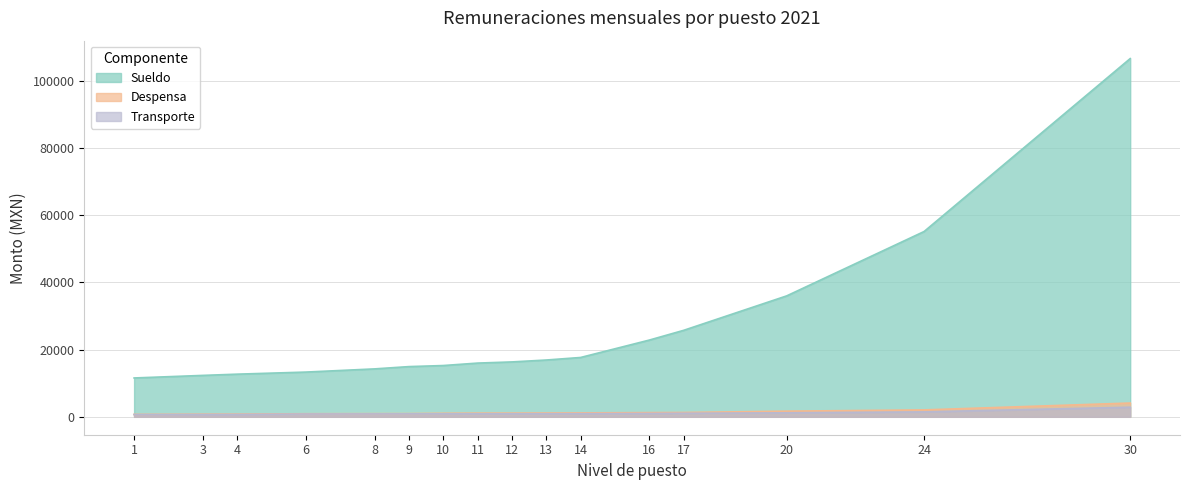

True or false: Despensa has a value of 390 at 9.

False